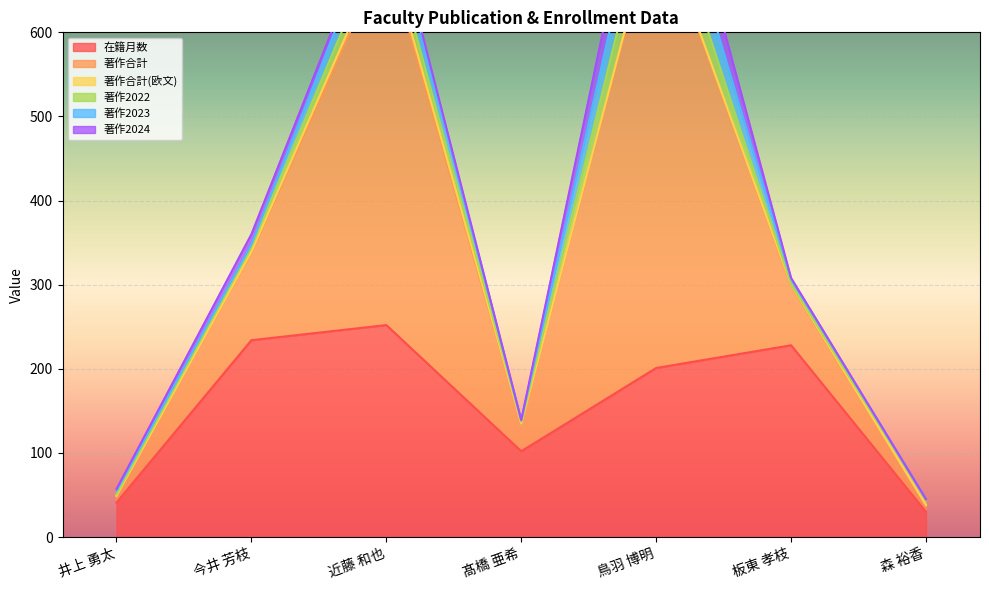

Where is 在籍月数 nearest to the value 141?

髙橋 亜希